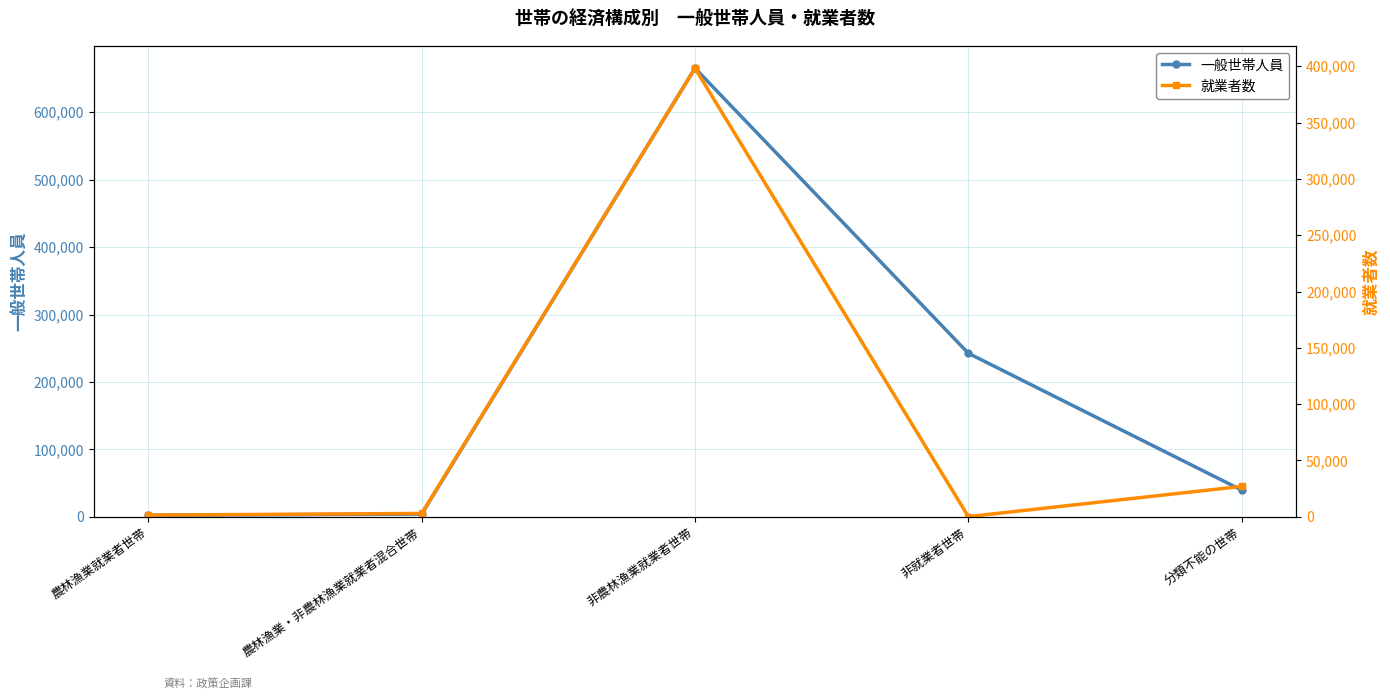

What is the difference between the second highest and minimum values in the 一般世帯人員 series?

240199